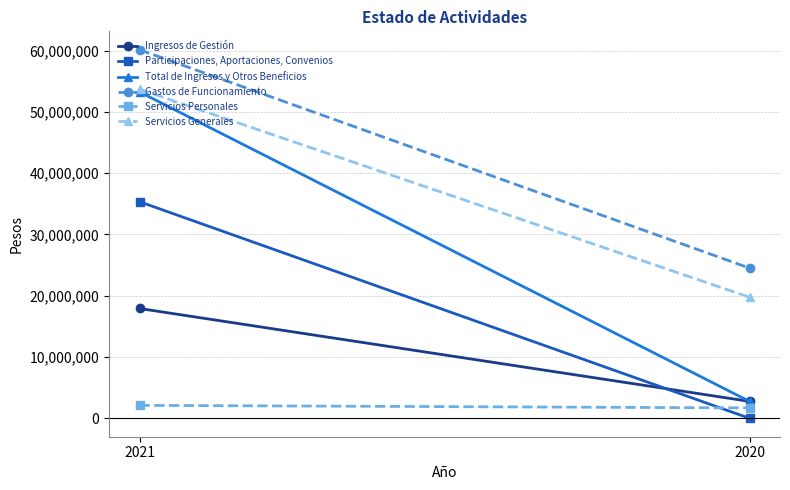

What is the difference between the Participaciones, Aportaciones, Convenios values at 2020 and 2021?

35334046